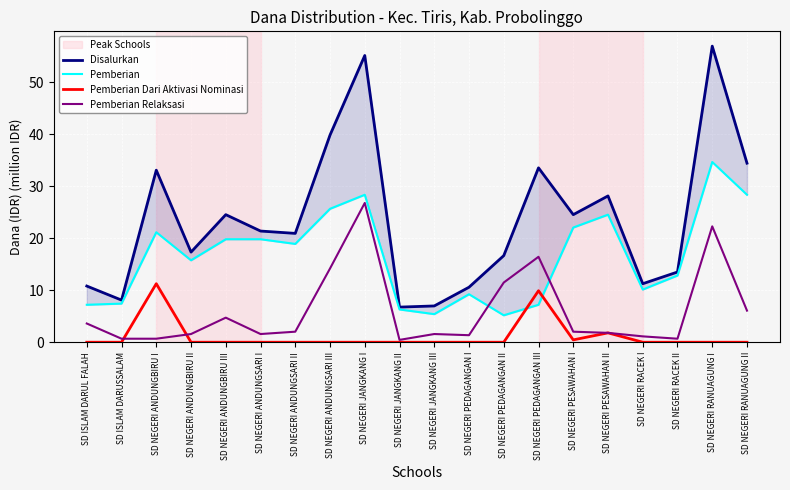

What is the difference between the maximum and minimum values in the Disalurkan series?

50.2